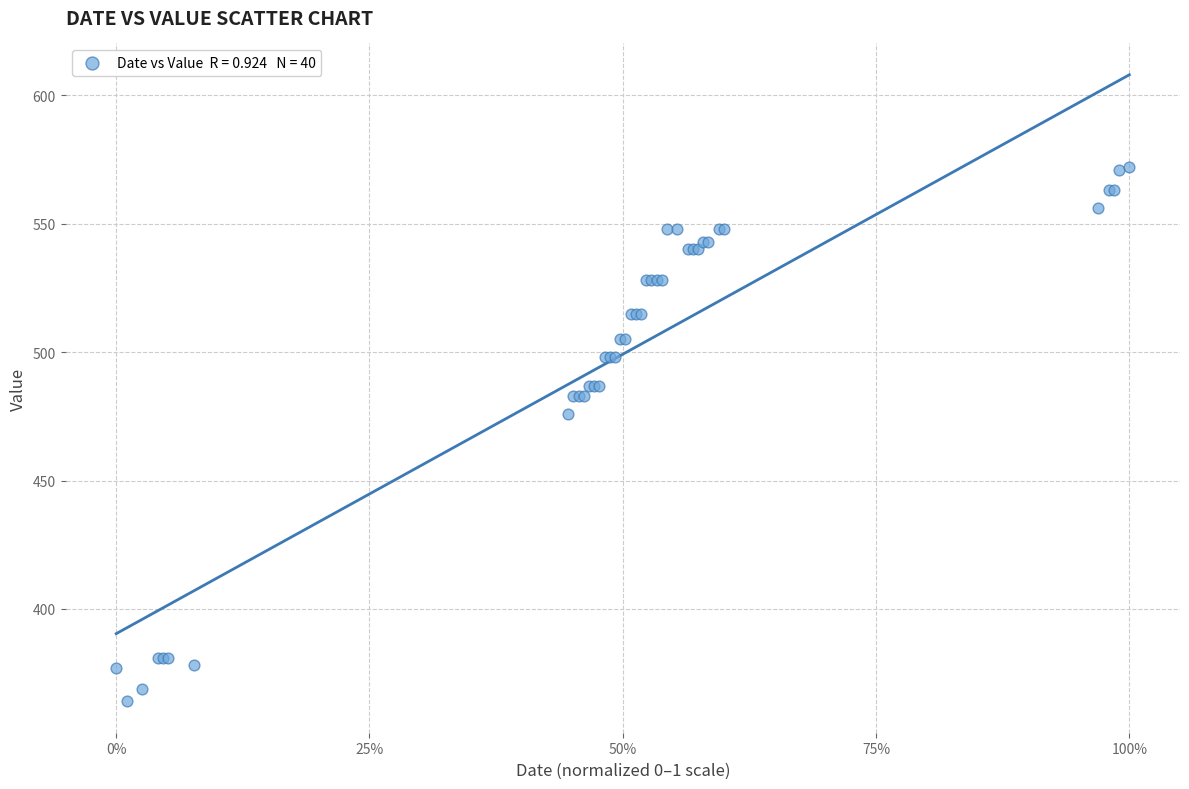

What Y value in the scatter plot is closest to 468?

476